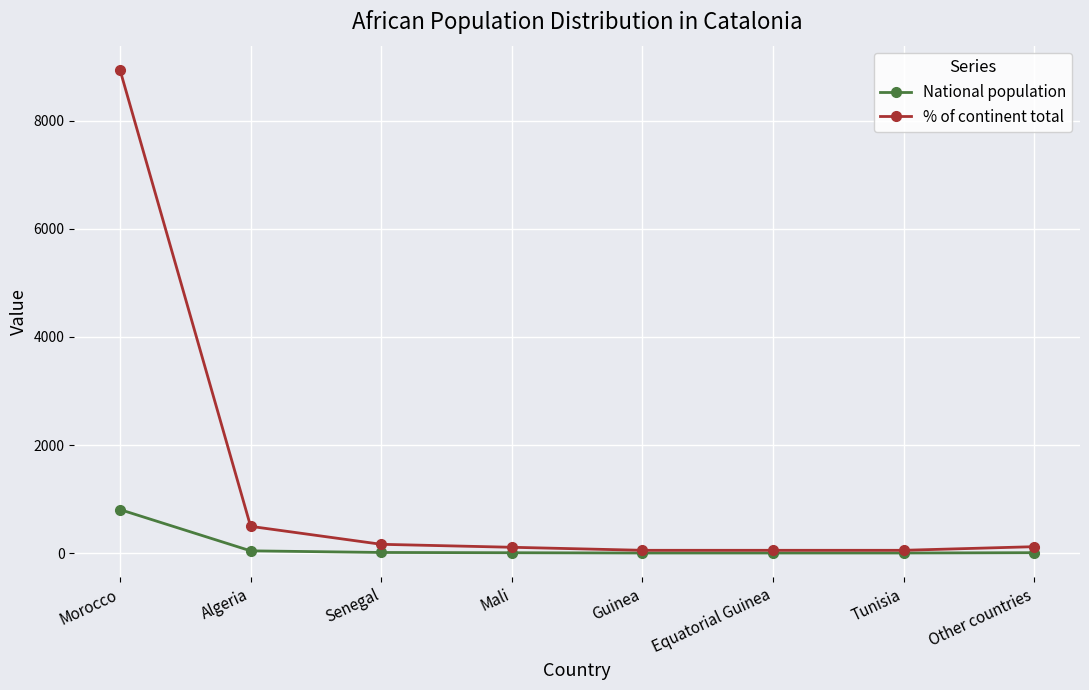

How many data points in National population are less than 11?

4